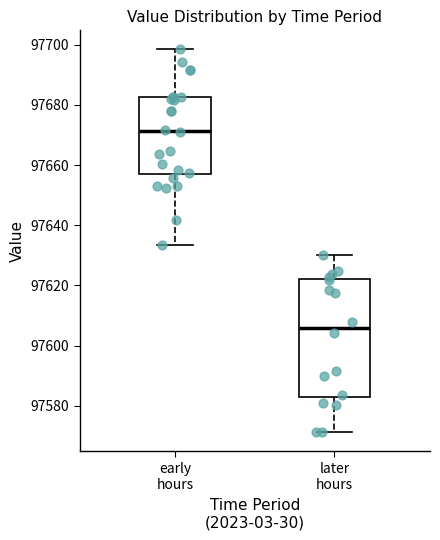

Reading left to right, transcribe this box plot: for each box, give where its median line is, the range the box spans, and where its two whiskers end, as read against the y-axis. The values are not printed on the chart, so give them approximately, as read against the axis.

early hours: median 97672, box 97656 to 97682, whiskers 97634 to 97698
later hours: median 97606, box 97582 to 97622, whiskers 97572 to 97630